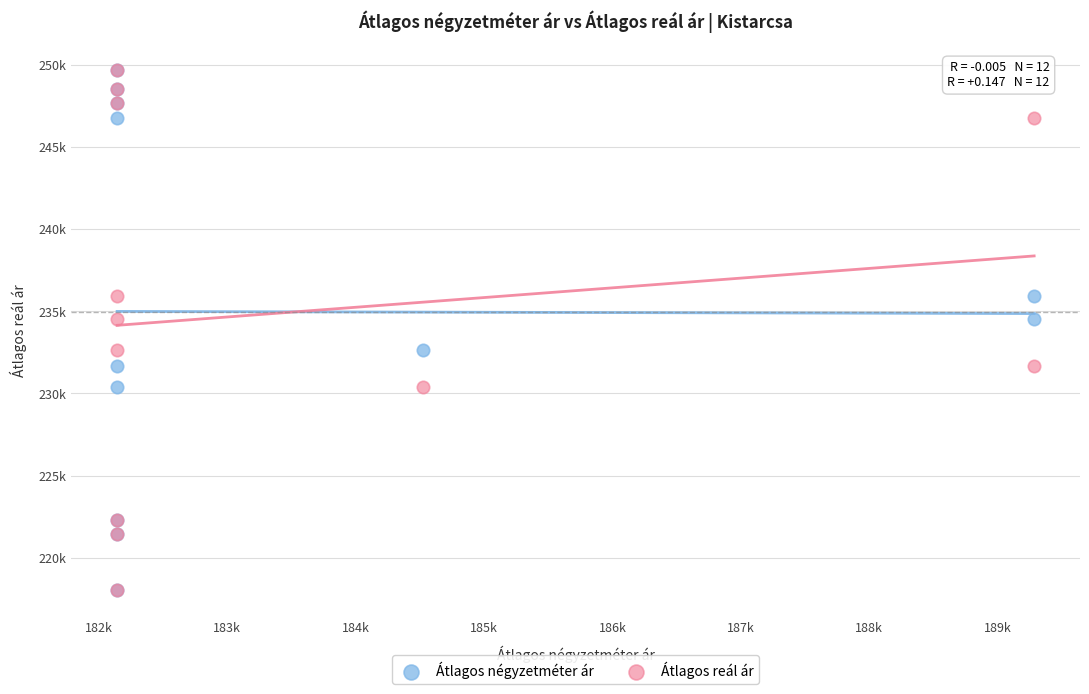

What are all the series names shown in the legend?

Átlagos négyzetméter ár, Átlagos reál ár